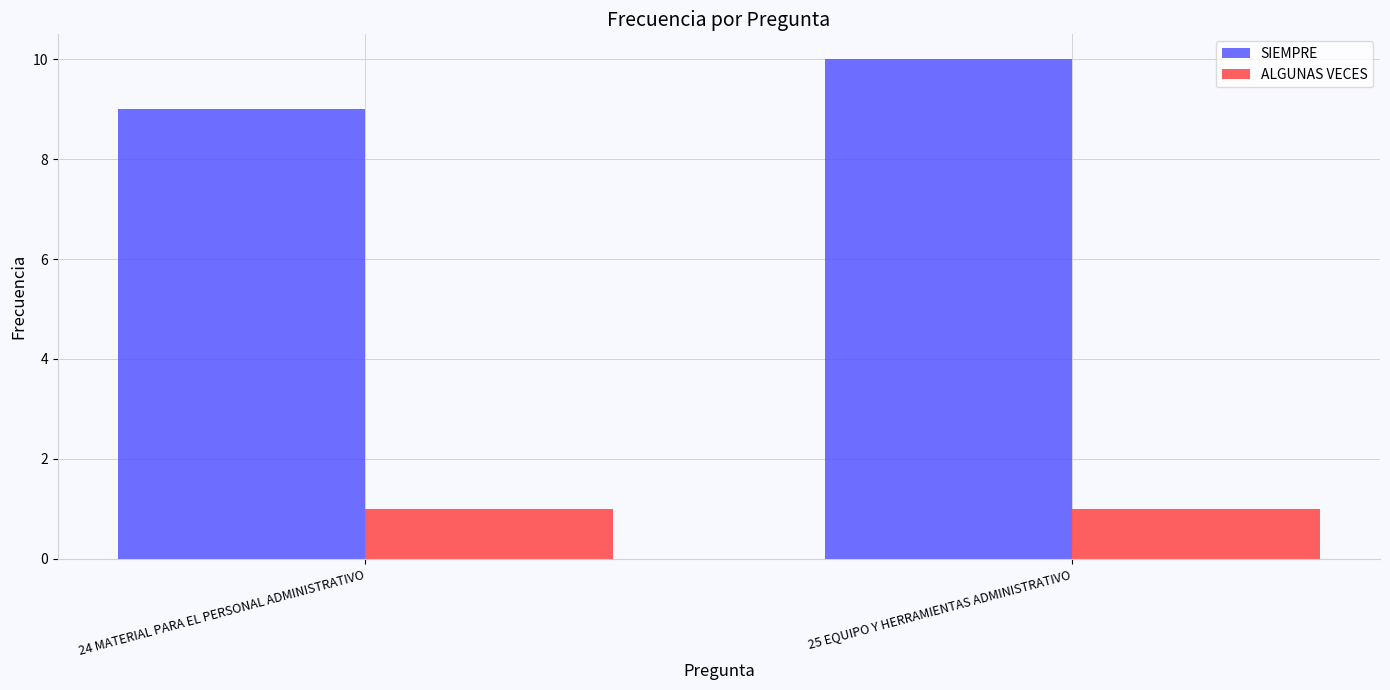

At which category does the chart reach its peak across all series?

25 EQUIPO Y HERRAMIENTAS ADMINISTRATIVO